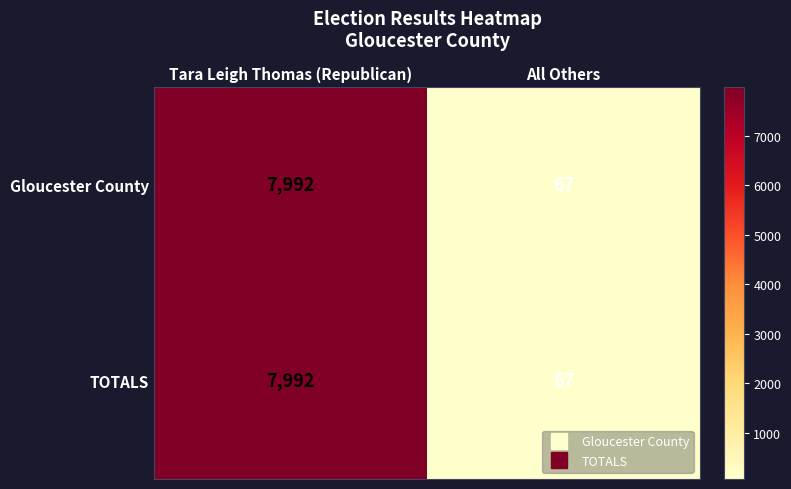

List the labels in order of Gloucester County value, smallest first.

All Others, Tara Leigh Thomas (Republican)